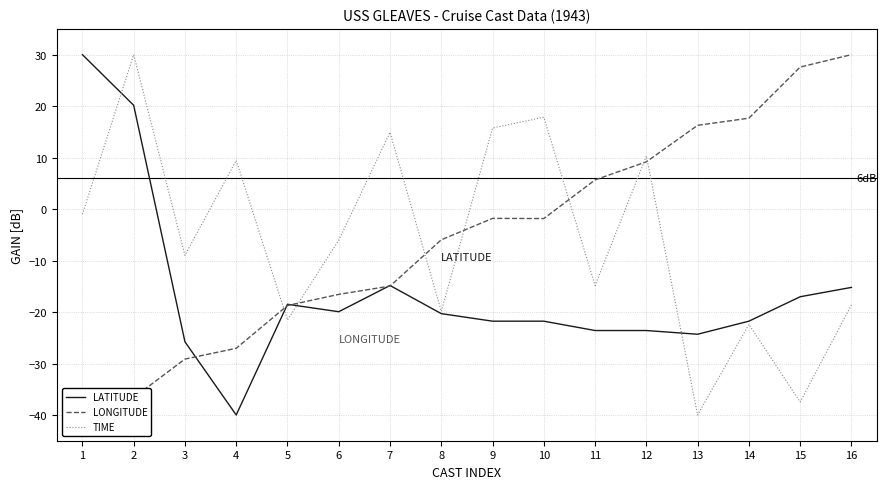

What is the value of the LATITUDE point at the 7th from the left?

-14.8